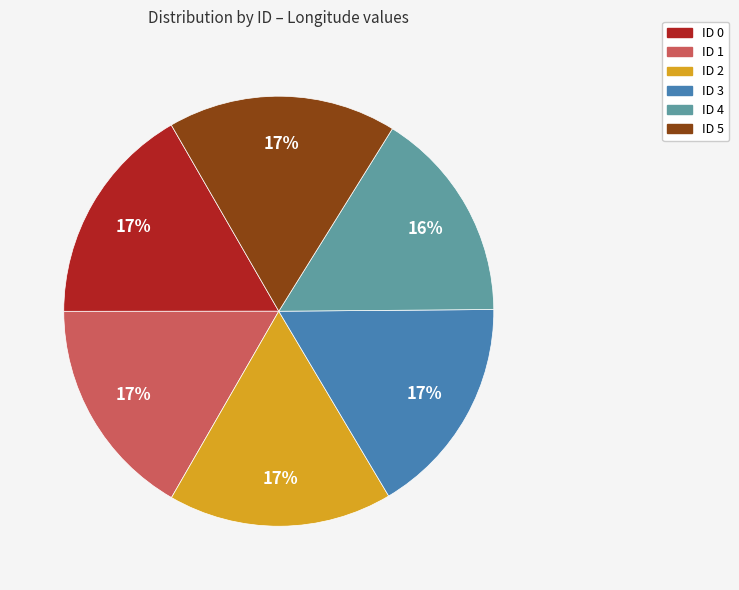

Is the sum of ID 4 and ID 0 greater than half?

No